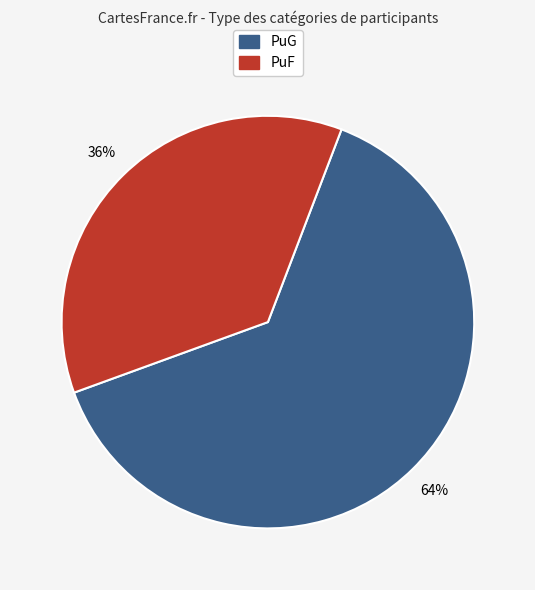

To the nearest percent, what is the combined percentage of PuF and PuG?

100%